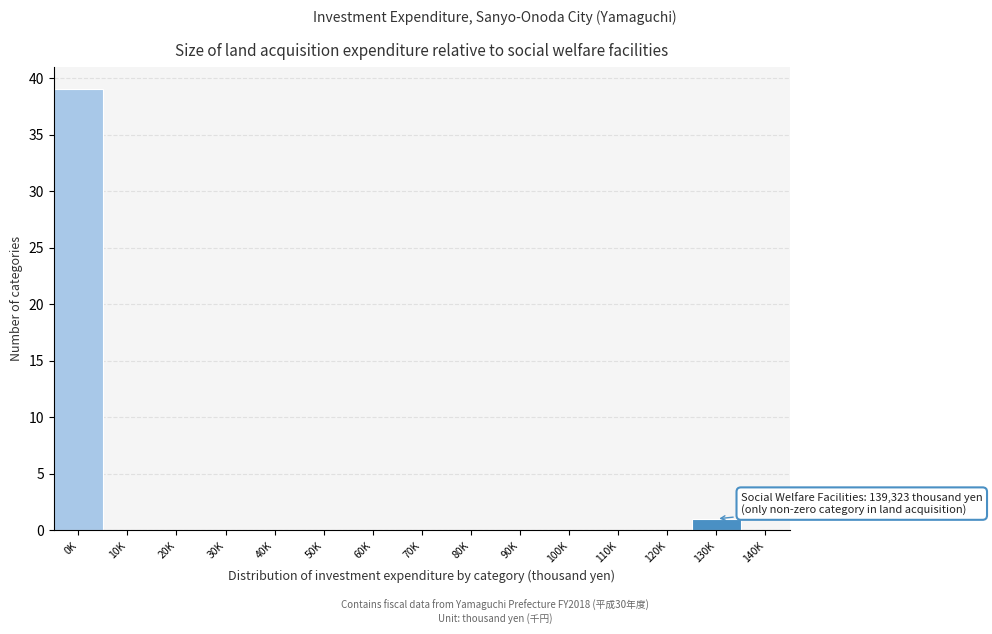

Reading right to left, extract all data points from this chart.

140K=0	130K=1	120K=0	110K=0	100K=0	90K=0	80K=0	70K=0	60K=0	50K=0	40K=0	30K=0	20K=0	10K=0	0K=39